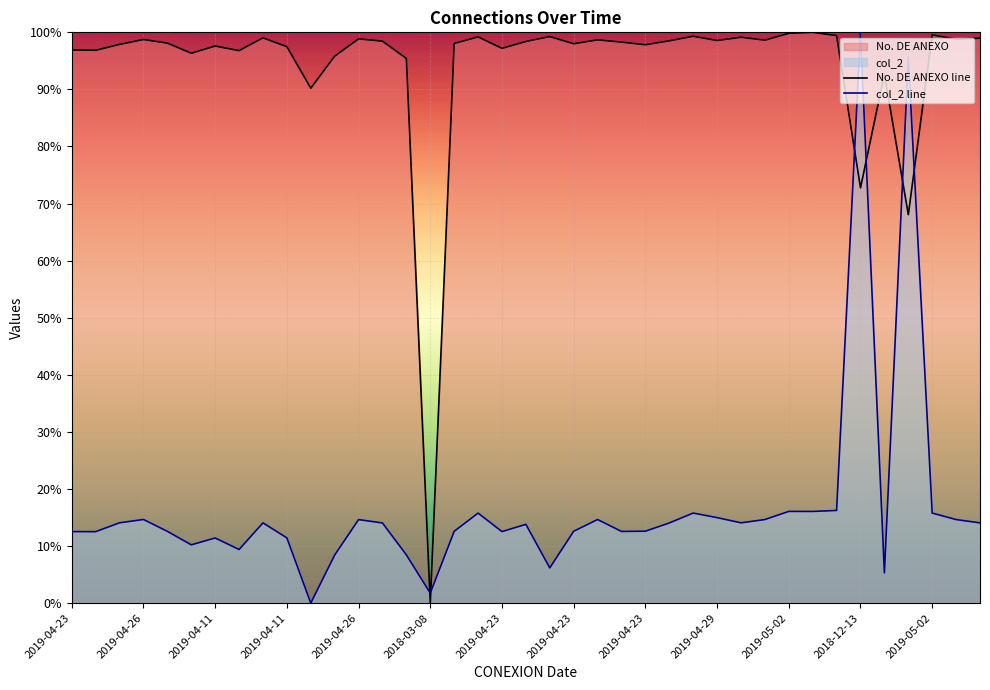

Which series ends up on top after the final intersection of col_2 line and No. DE ANEXO line?

No. DE ANEXO line